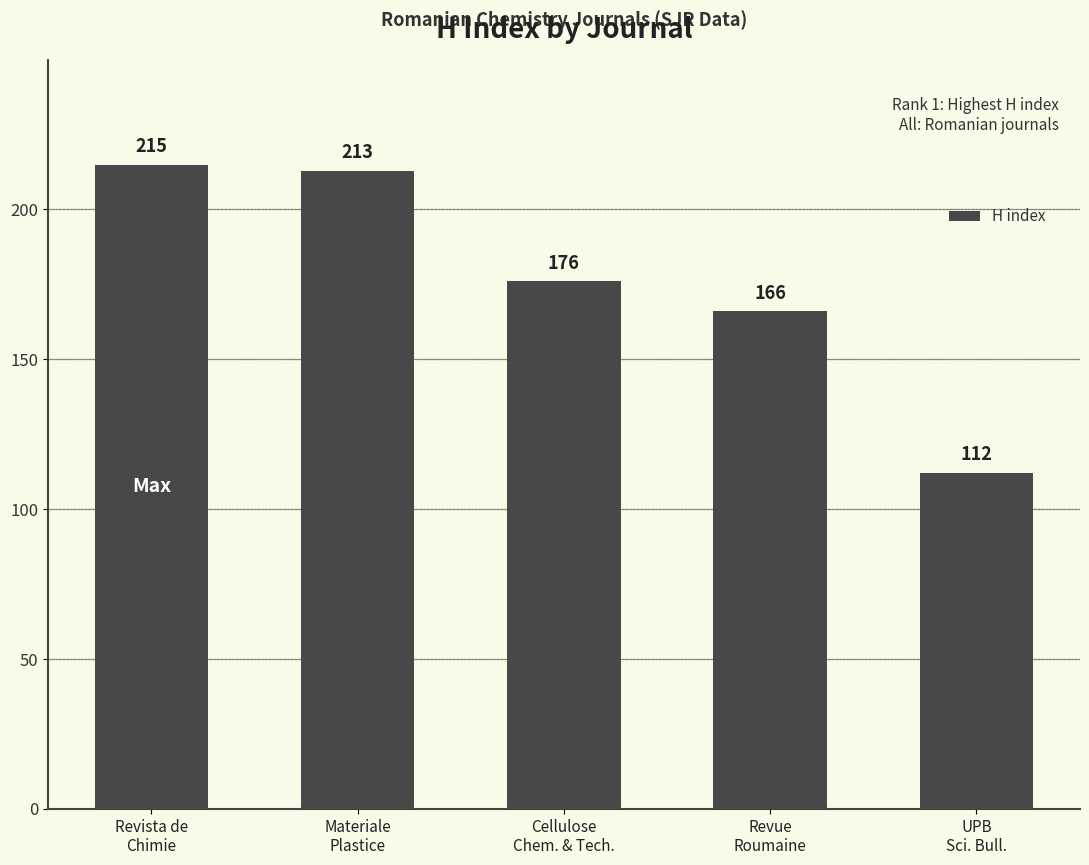

What is the difference between the second highest and second lowest values?

47